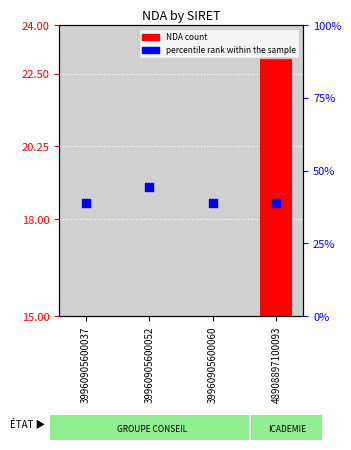

At how many categories does at least one series exceed 20?

1